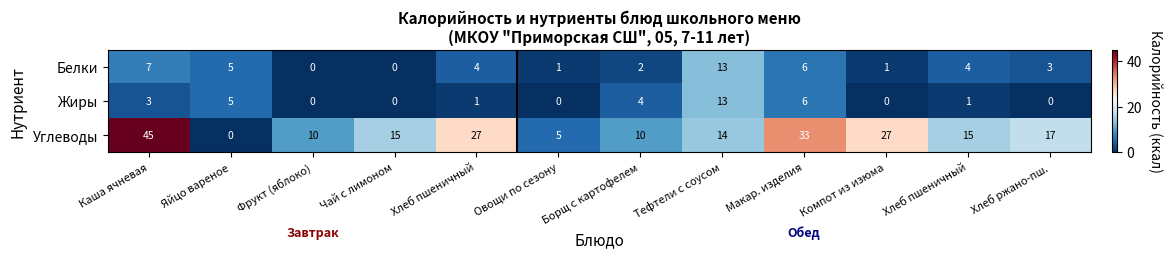

How many values in Углеводы are above zero?

11